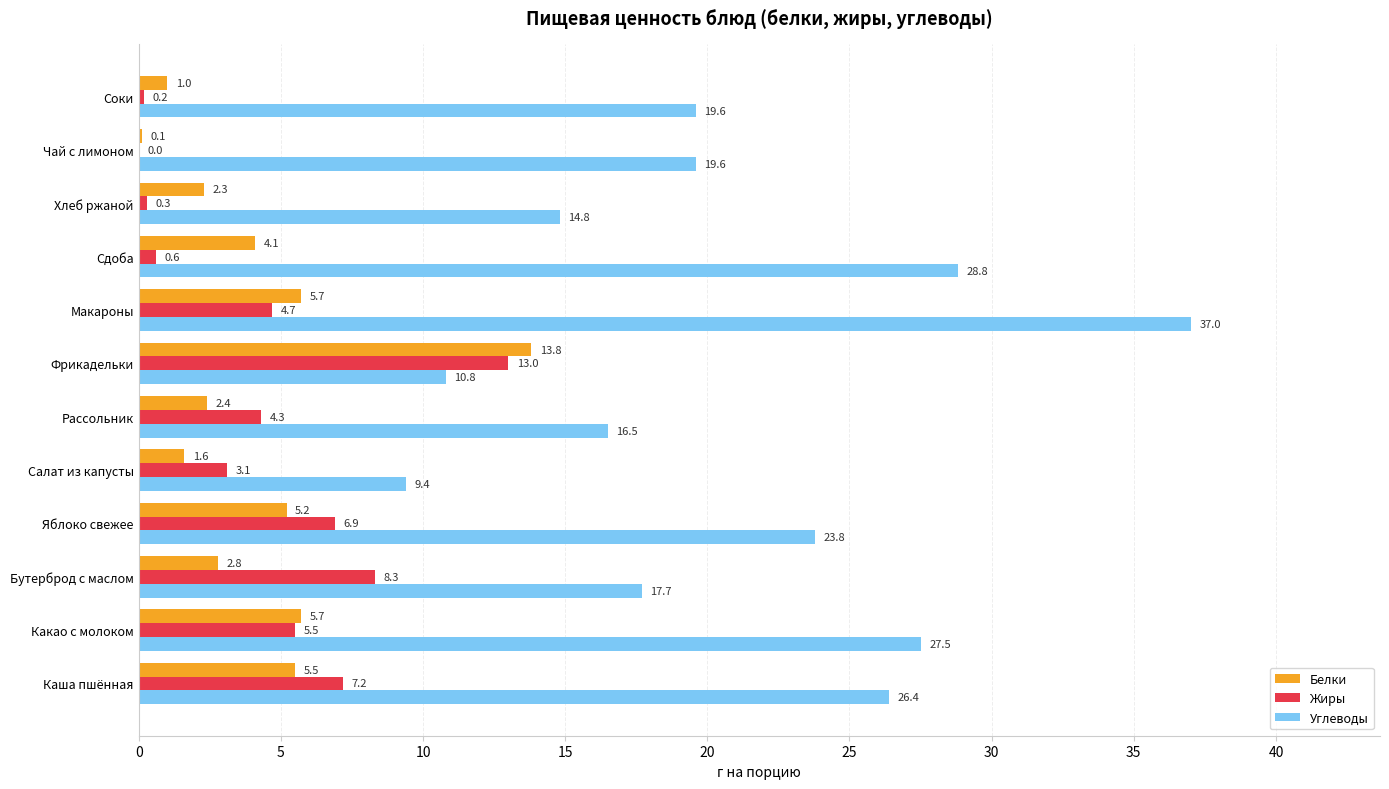

The value of Белки at Чай с лимоном is 0.1. True or false?

True